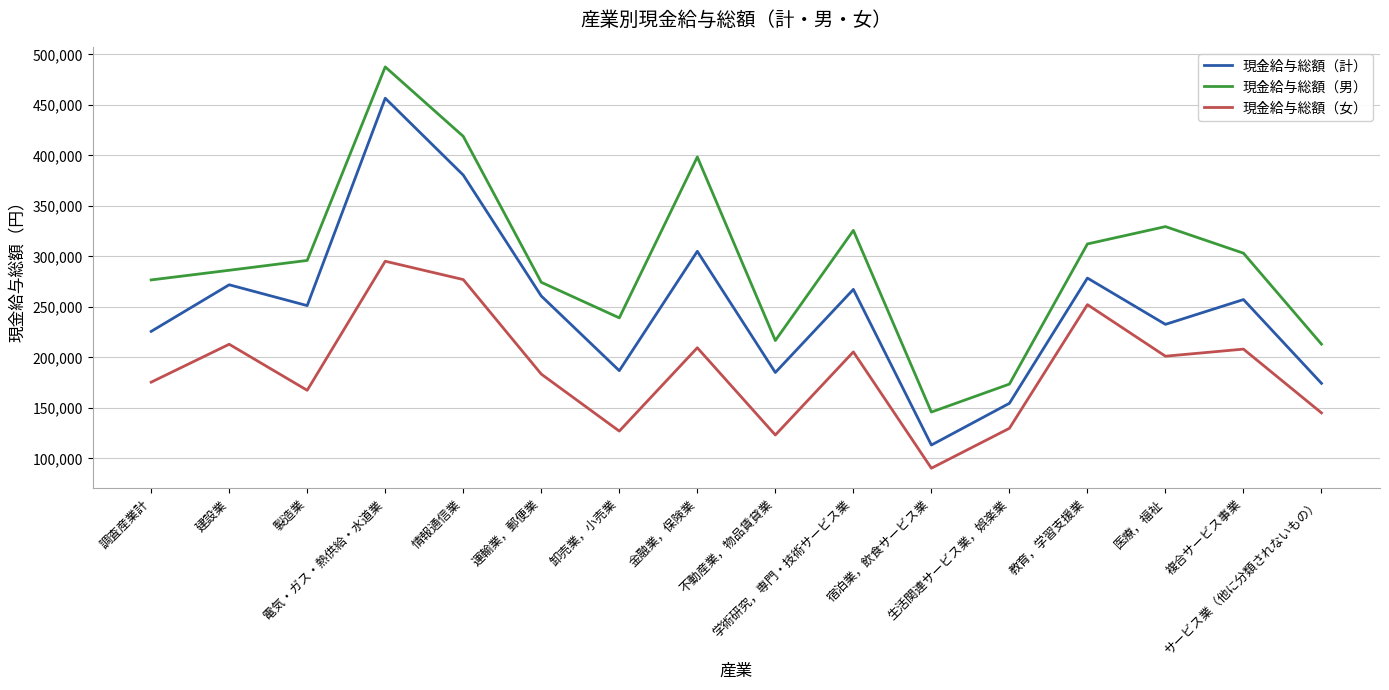

What is the highest value of the 現金給与総額（男） series?

487607